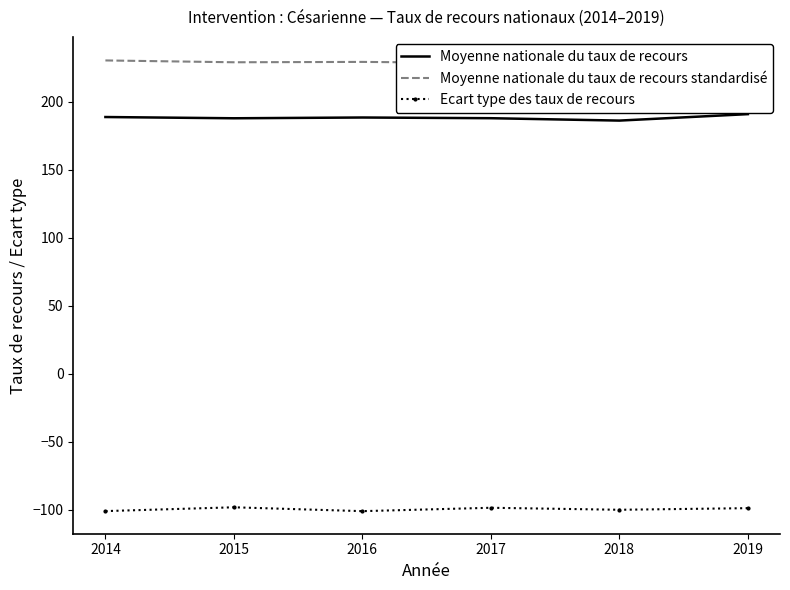

How many data points in Moyenne nationale du taux de recours standardisé are less than 229?

2